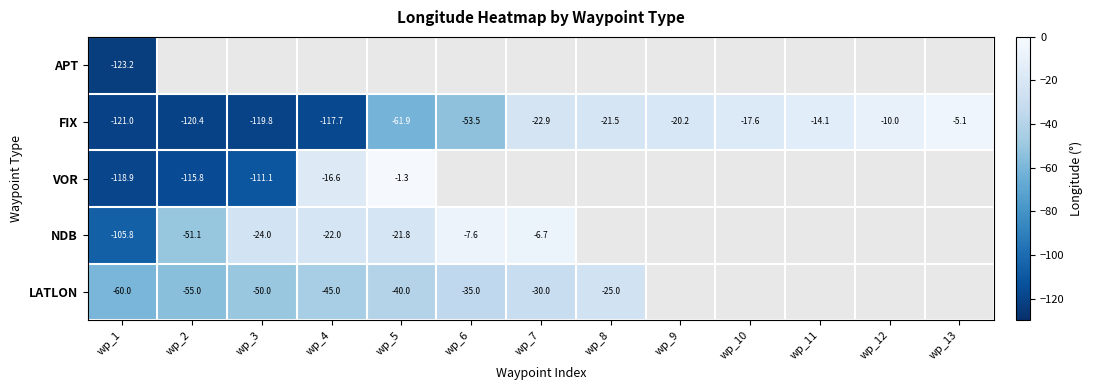

True or false: LATLON has a value of -45.0 at wp_4.

True